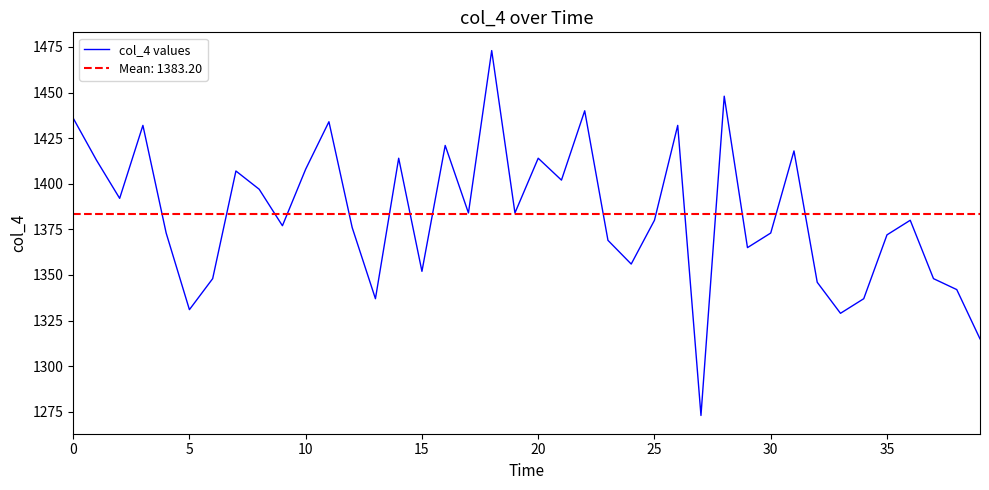

What is the greatest value displayed?

1473